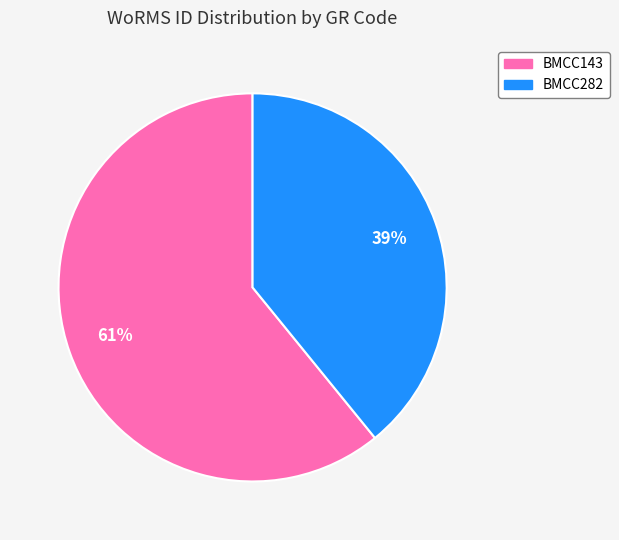

What percentage is the BMCC282 slice, to the nearest percent?

39%